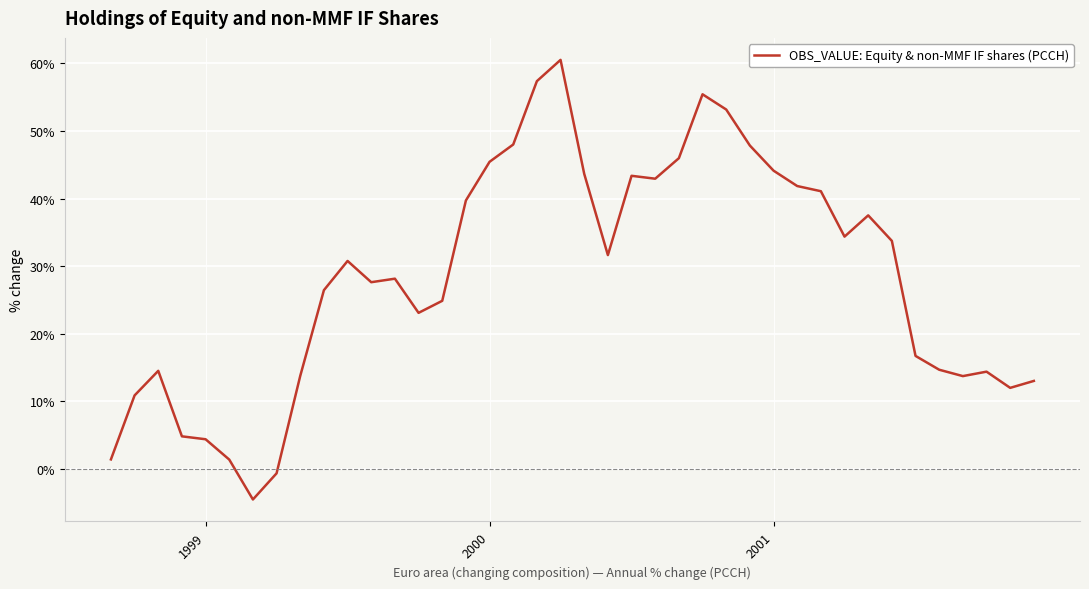

What is the difference between the maximum and minimum values?

65.0